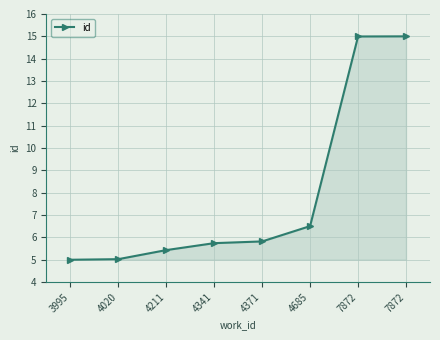

List the labels in order of value, smallest first.

3995, 4020, 4211, 4341, 4371, 4685, 7872, 7872